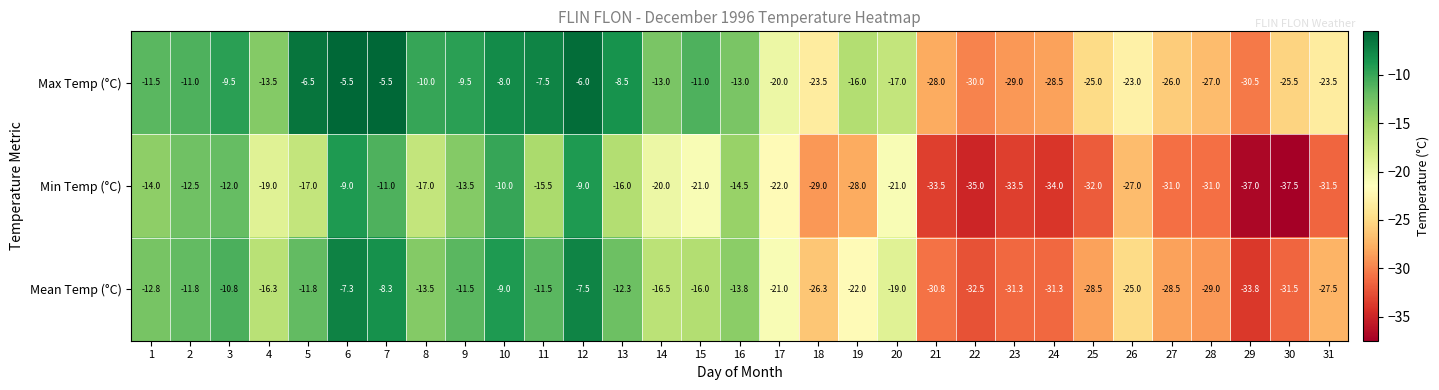

What is the difference between the second highest and second lowest values in the Max Temp (°C) series?

24.5